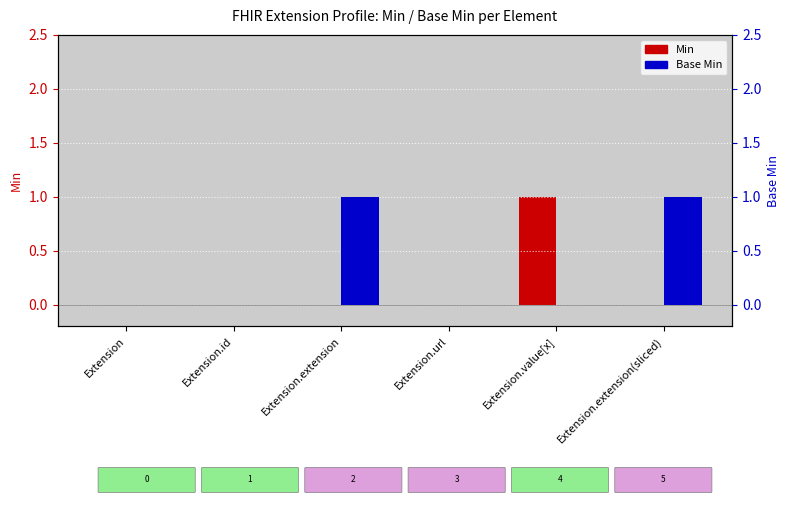

Reading left to right, list all the values displayed in this chart.

Min: 0	0	0	0	1	0
Base Min: 0	0	1	0	0	1